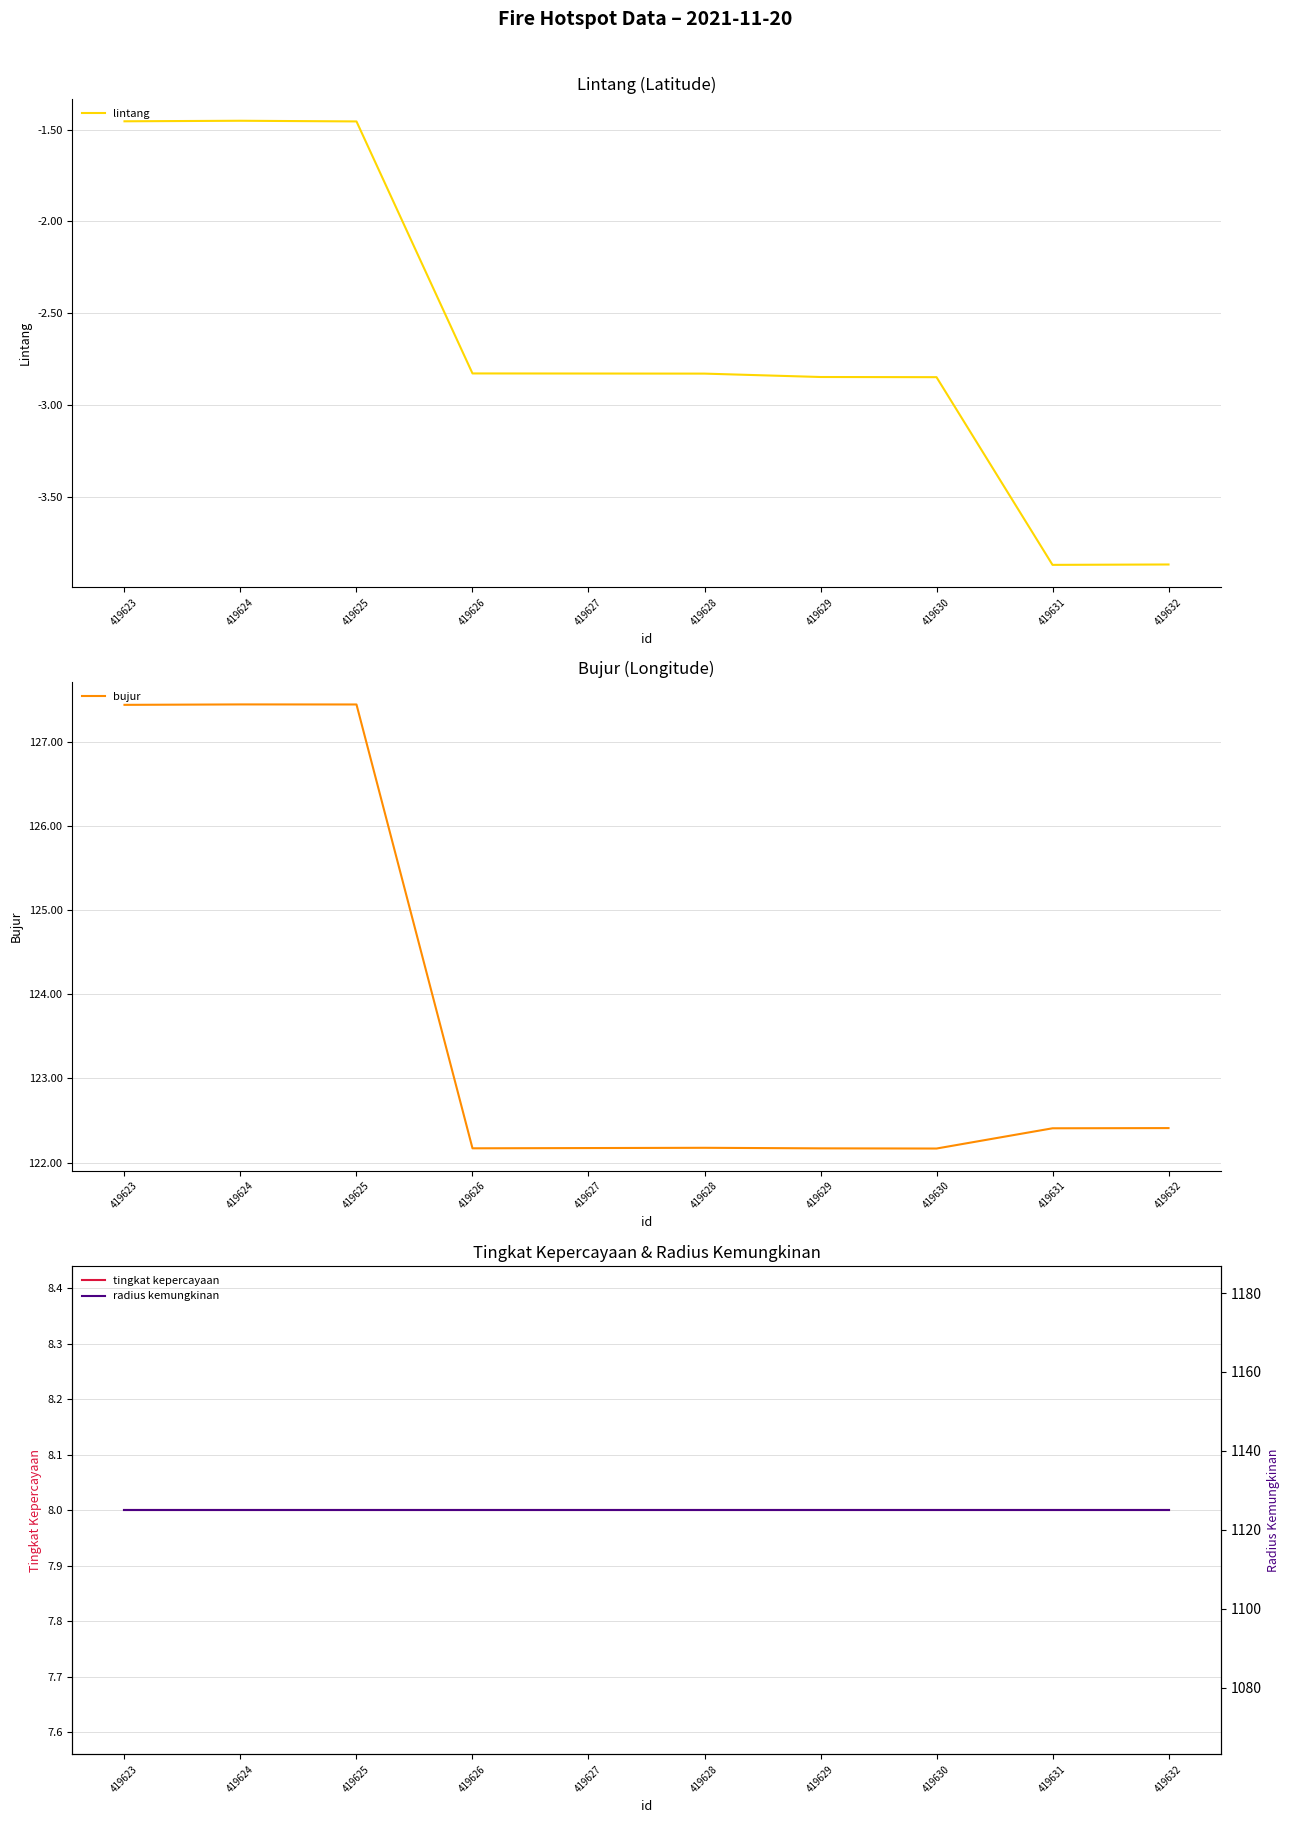

Count the number of categories in the chart.

10